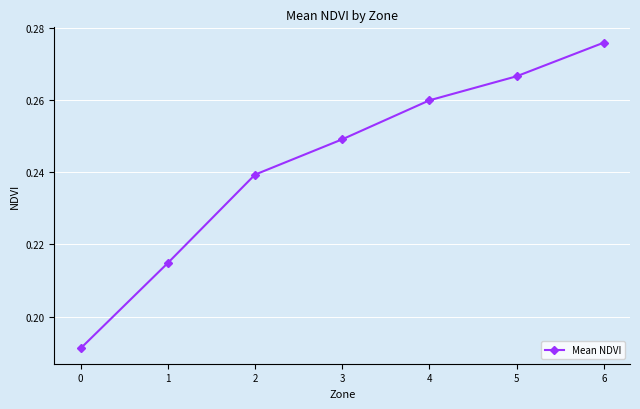

Count the values in the range 0 to 1.

7